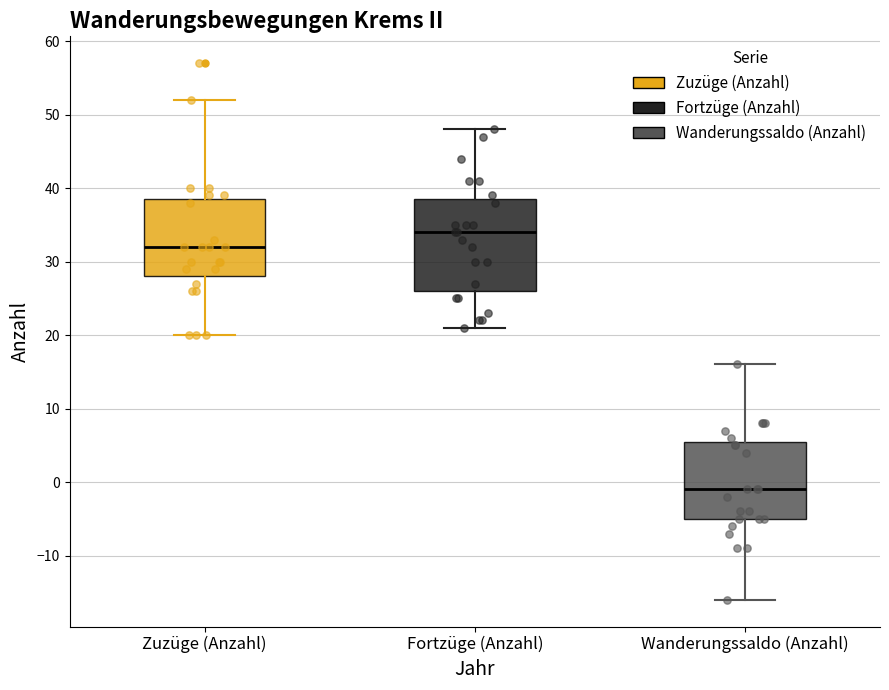

Reading left to right, transcribe this box plot: for each box, give where its median line is, the range the box spans, and where its two whiskers end, as read against the y-axis. The values are not printed on the chart, so give them approximately, as read against the axis.

Zuzüge (Anzahl): median 32, box 28 to 39, whiskers 20 to 52
Fortzüge (Anzahl): median 34, box 26 to 39, whiskers 21 to 48
Wanderungssaldo (Anzahl): median -1, box -5 to 6, whiskers -16 to 16